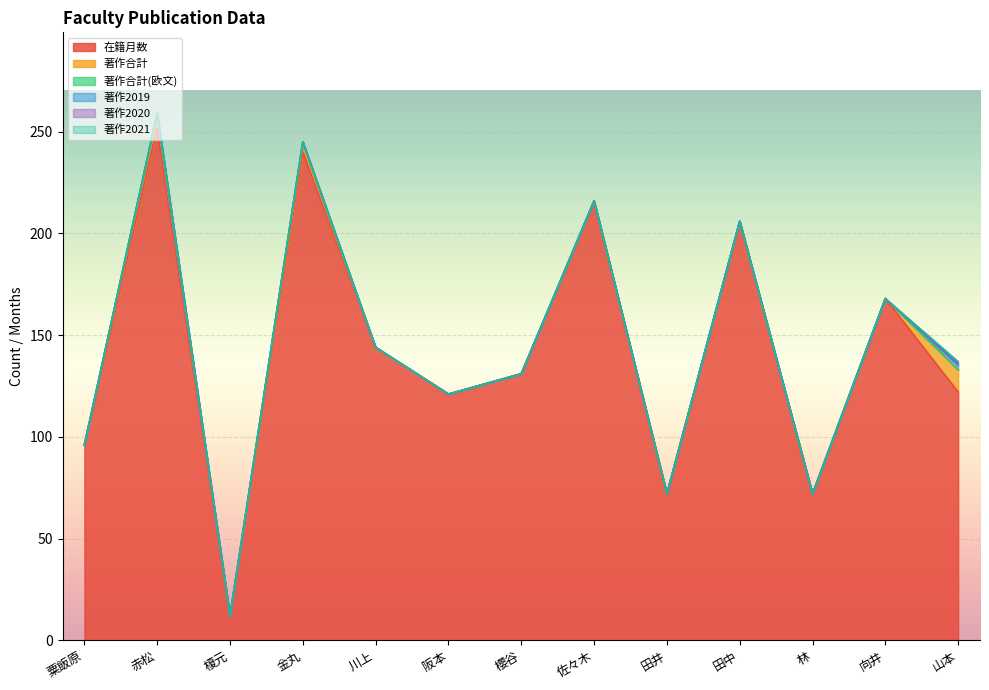

How many distinct data groups are displayed?

6